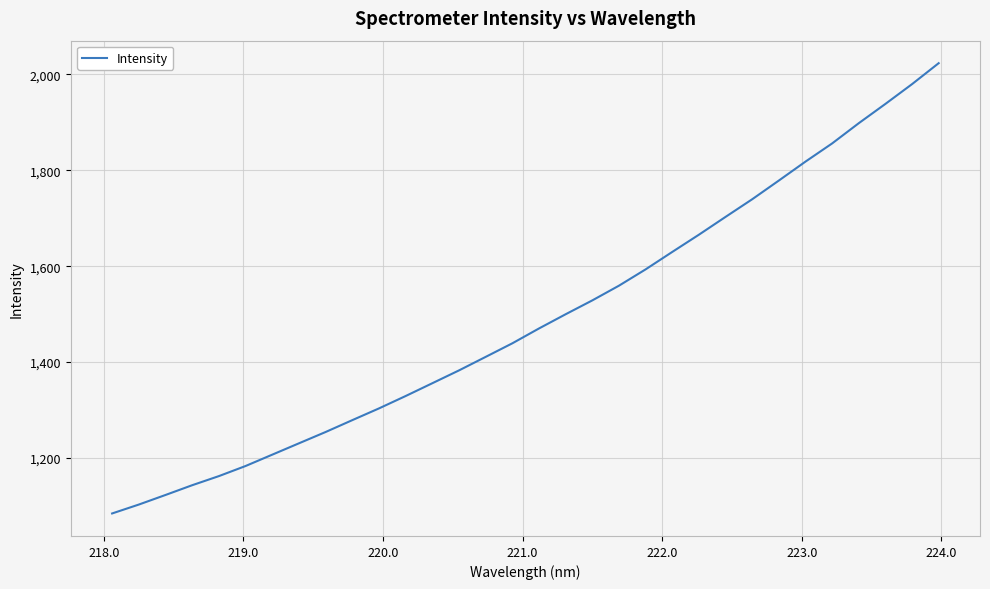

What is the difference between the maximum and minimum values?

938.9